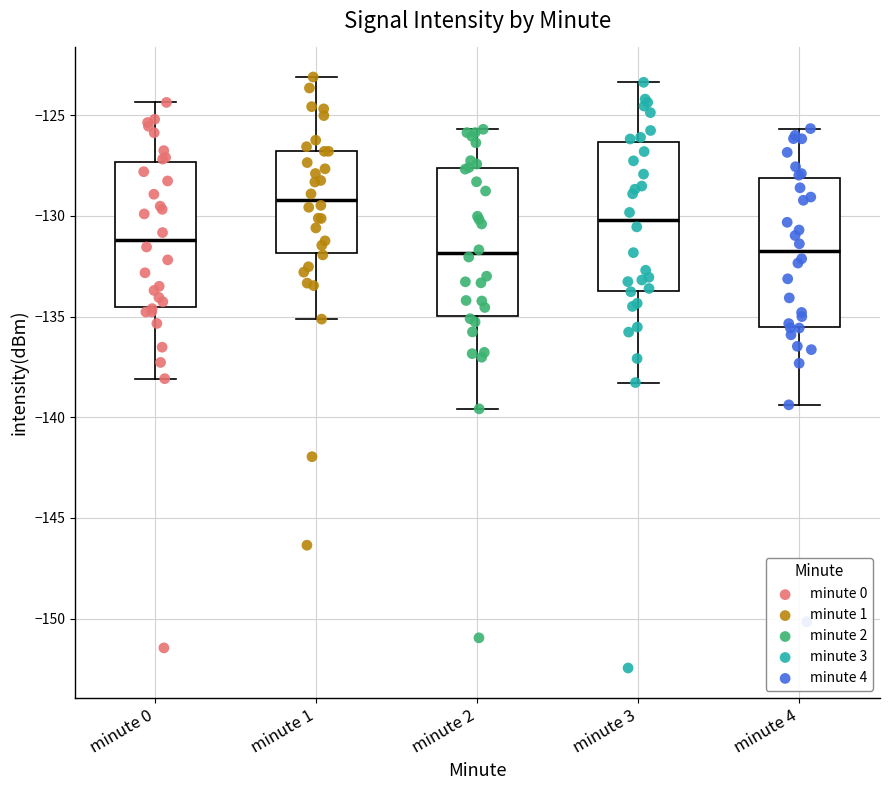

Reading left to right, transcribe this box plot: for each box, give where its median line is, the range the box spans, and where its two whiskers end, as read against the y-axis. The values are not printed on the chart, so give them approximately, as read against the axis.

minute 0: median -131.0, box -134.5 to -127.5, whiskers -138.0 to -124.5
minute 1: median -129.0, box -132.0 to -127.0, whiskers -135.0 to -123.0
minute 2: median -132.0, box -135.0 to -127.5, whiskers -139.5 to -125.5
minute 3: median -130.0, box -133.5 to -126.5, whiskers -138.5 to -123.5
minute 4: median -132.0, box -135.5 to -128.0, whiskers -139.5 to -125.5